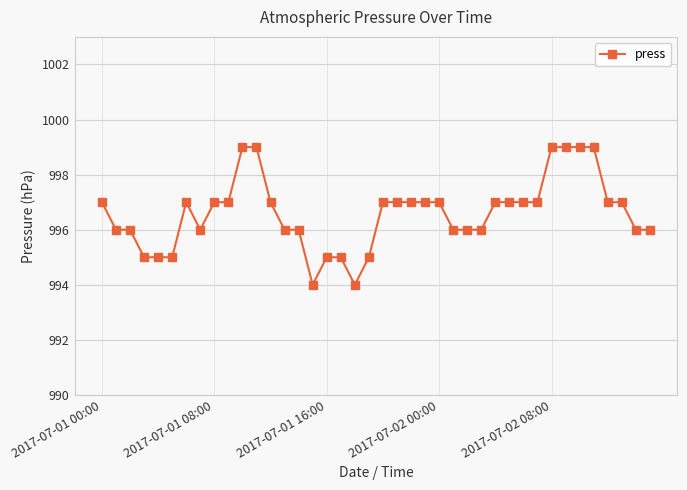

What is the value of the 29th point from the left?

997